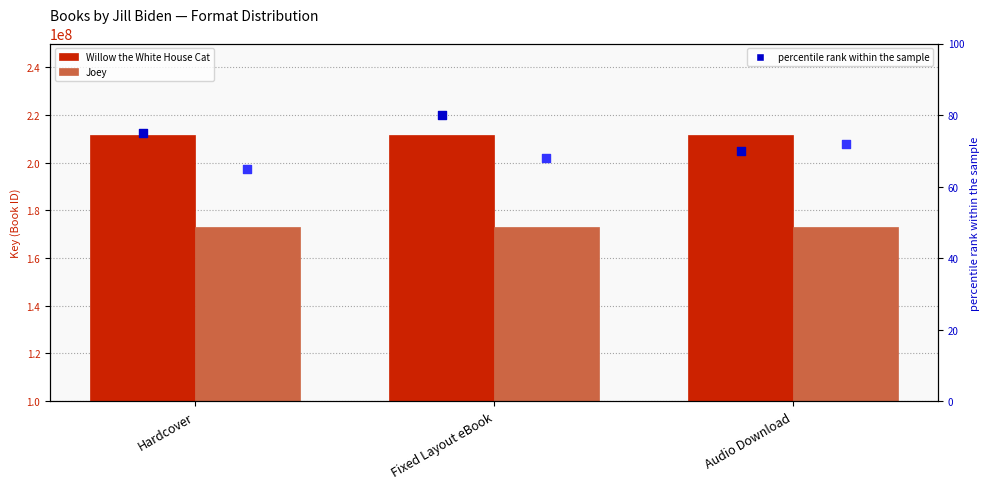

At how many categories does at least one series exceed 179011440?

3